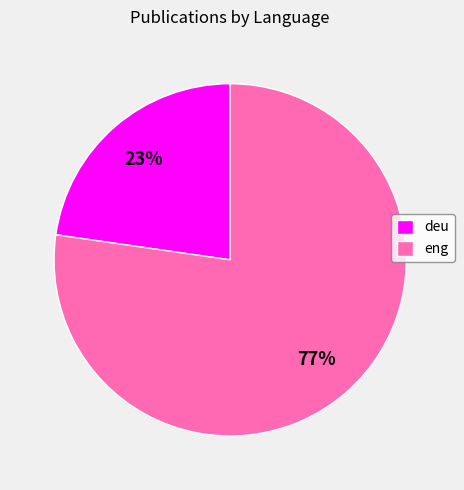

To the nearest percent, what is the average slice percentage?

50%